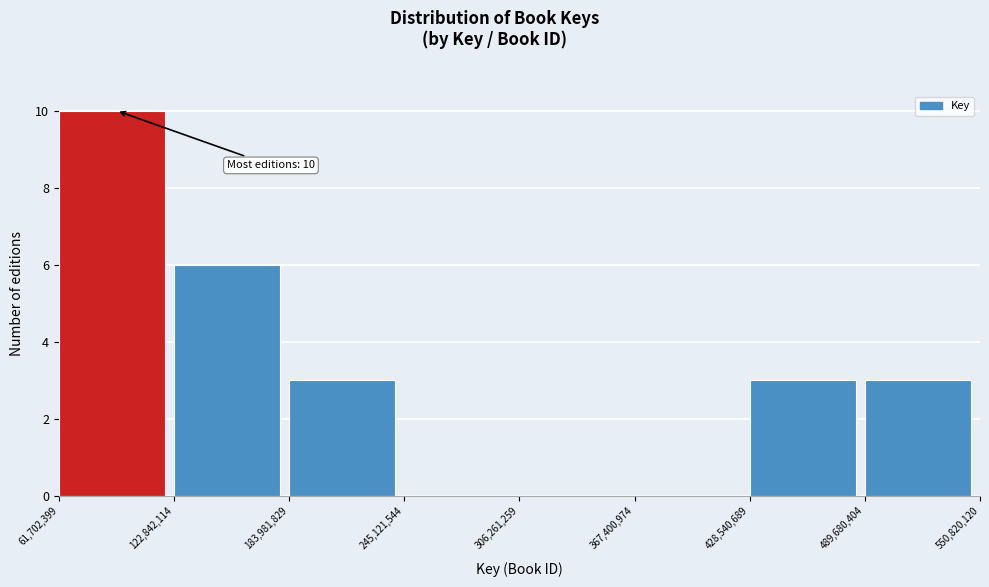

Which range on the x-axis has the tallest bar?

61,702,399 to 122,842,114